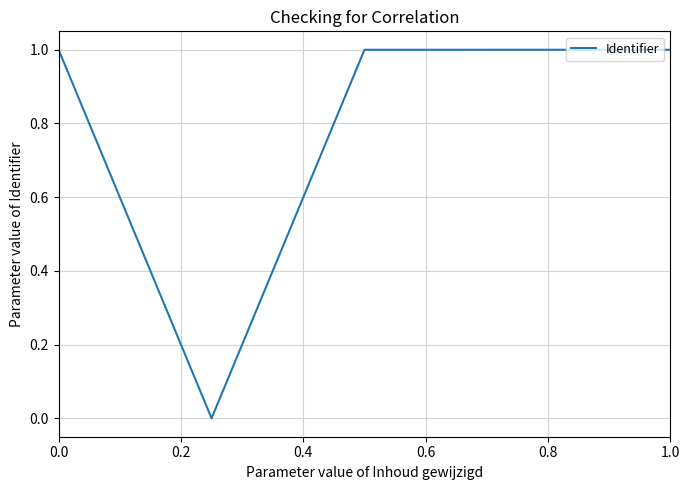

What is the sum of all values?

4.0